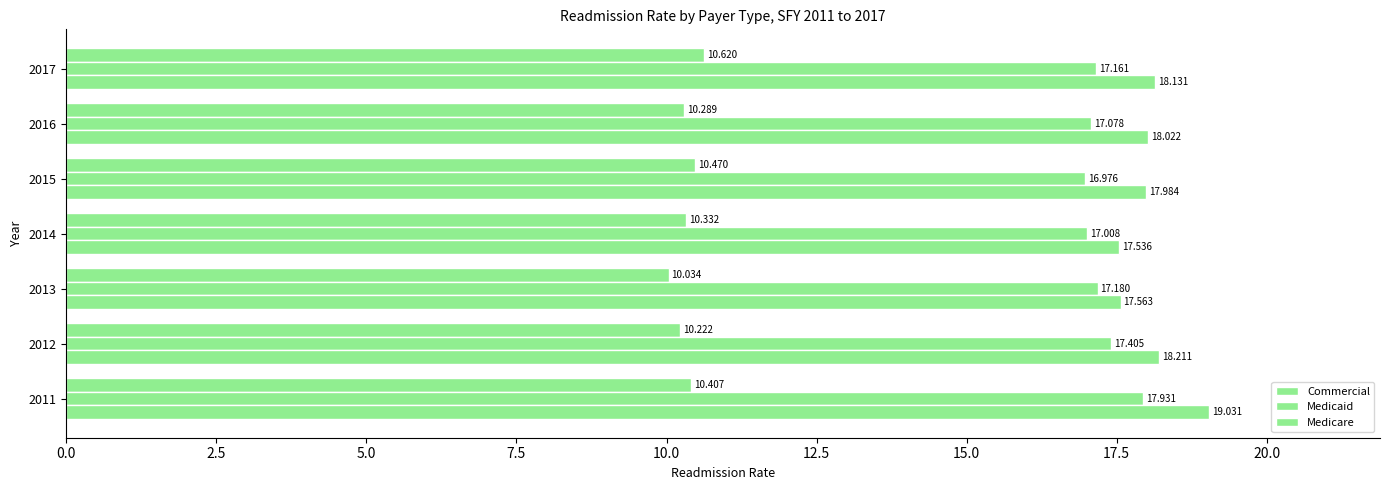

Which series has the widest spread of values?

Medicare